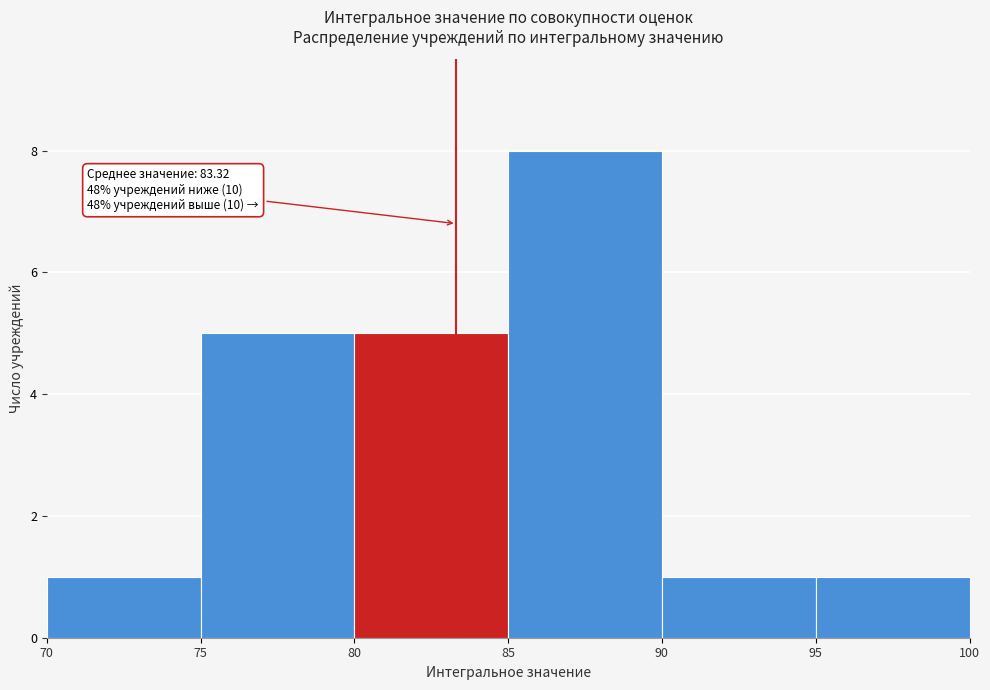

Over which range of the x-axis is the bar tallest?

85 to 90